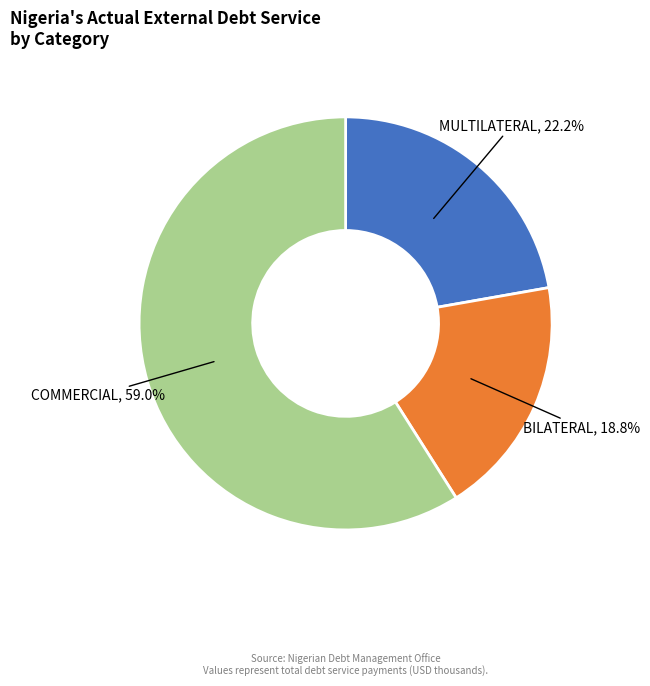

How many segments does this pie chart have?

3